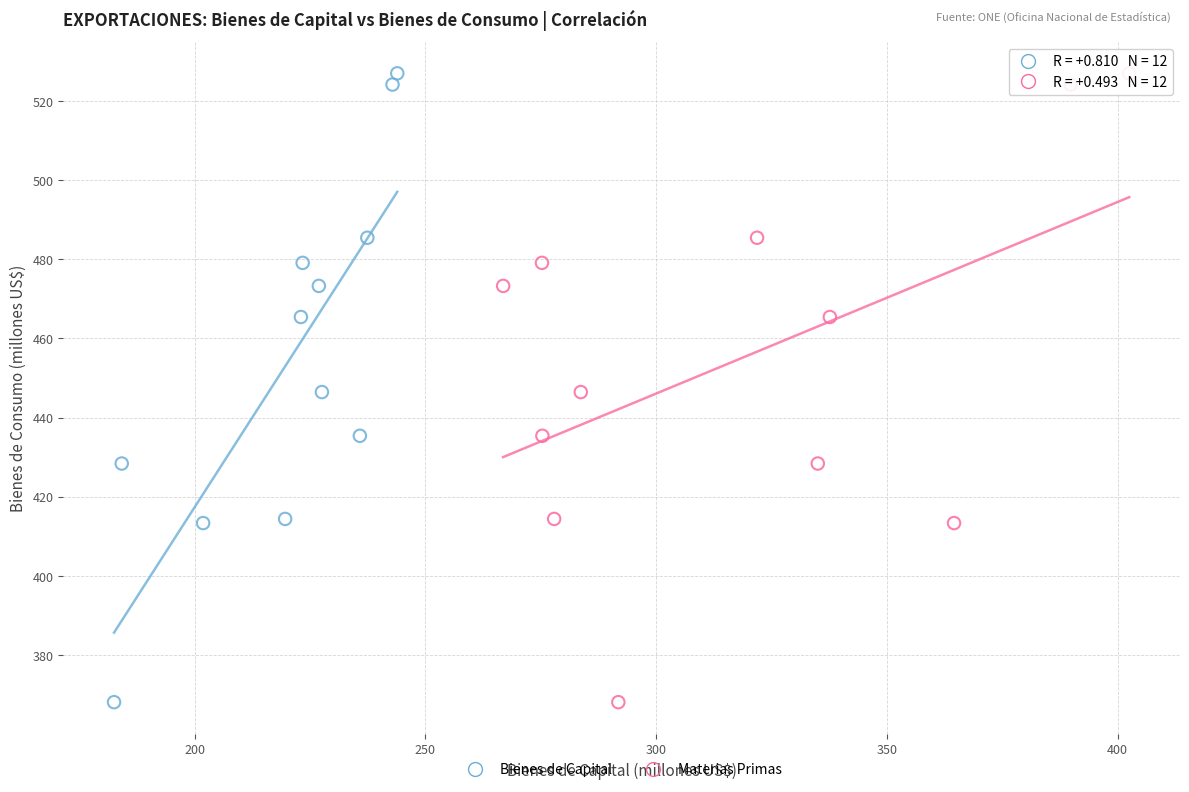

What are all the series names shown in the legend?

Bienes de Capital, Materias Primas